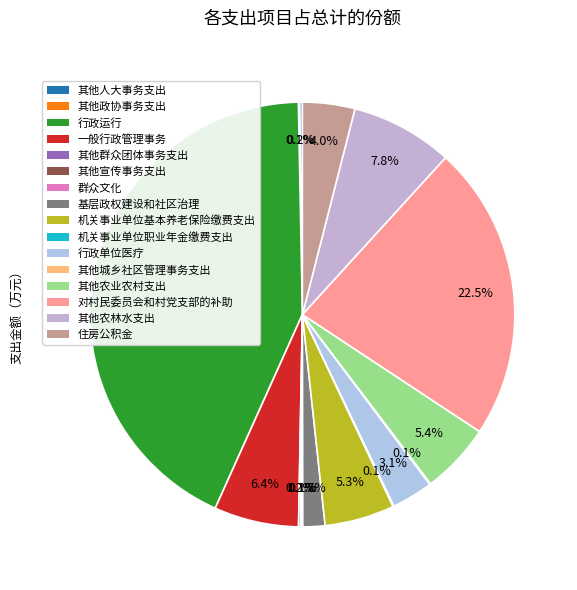

Which slice is the smallest?

机关事业单位职业年金缴费支出